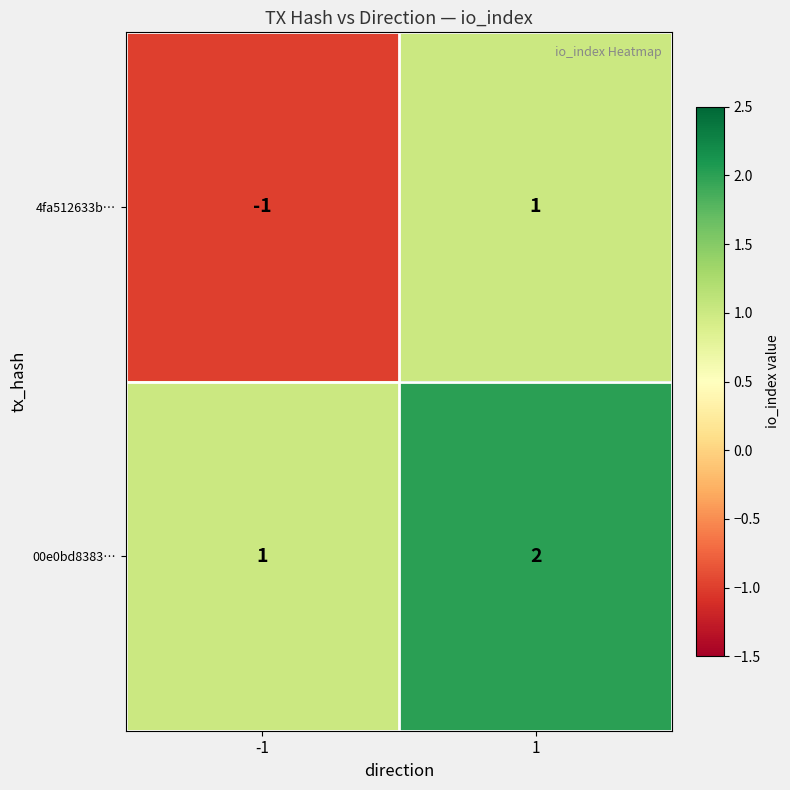

Between -1 and 1, which series saw the biggest shift?

4fa512633b…